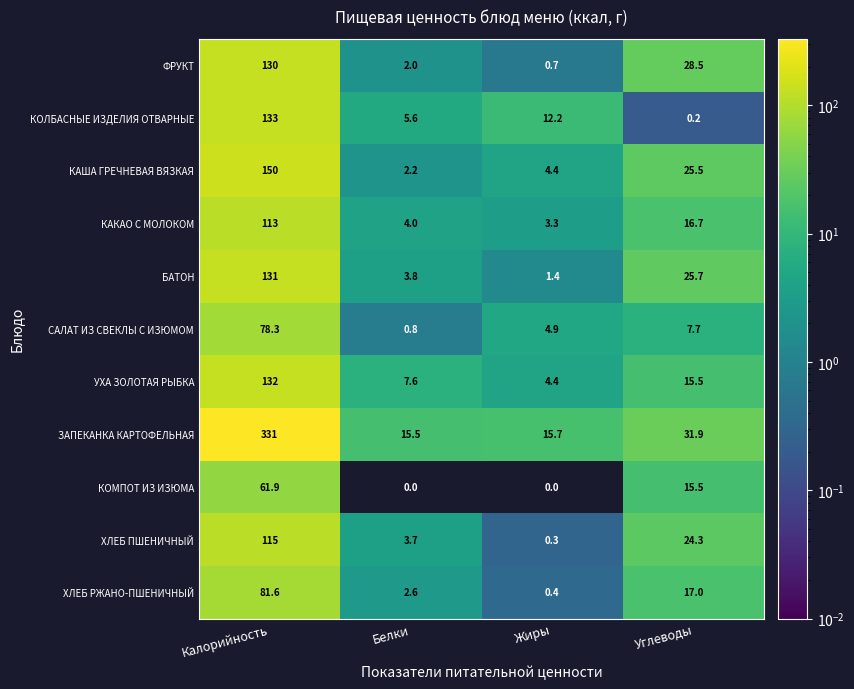

Where does the ХЛЕБ ПШЕНИЧНЫЙ series first go above 24?

Калорийность